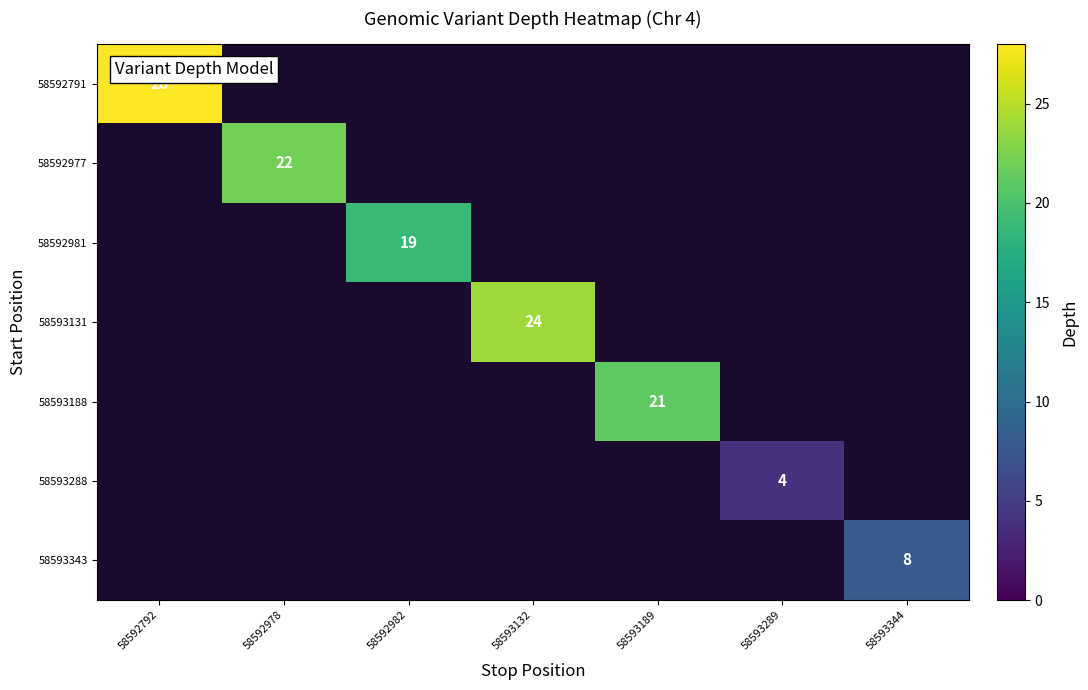

The 58592791 series shows 40 at 58592792. True or false?

False